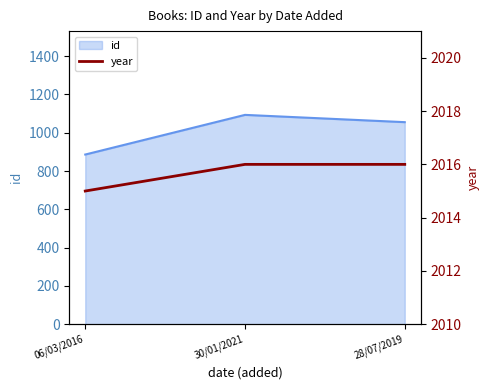

Where is id nearest to the value 989?

28/07/2019